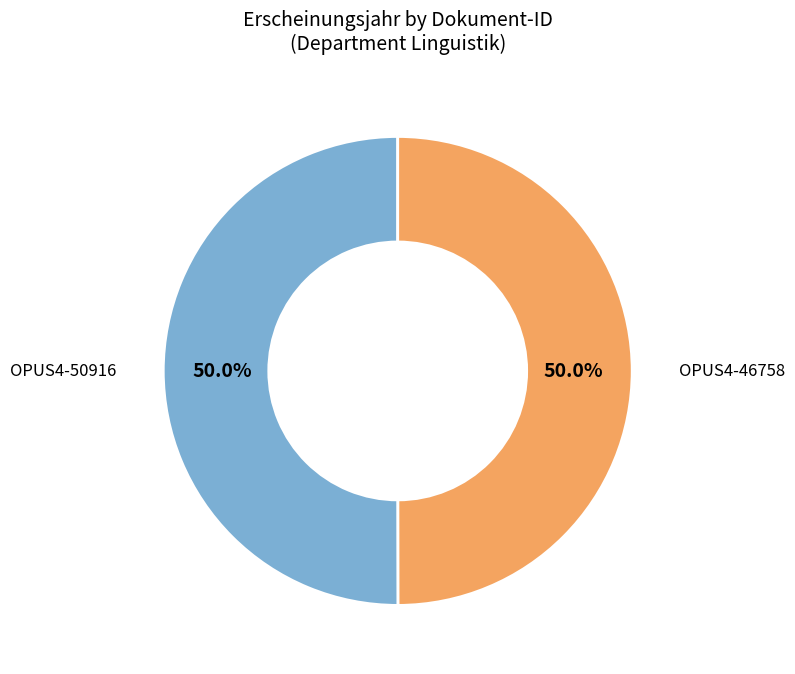

What is the largest slice in the pie chart?

OPUS4-50916